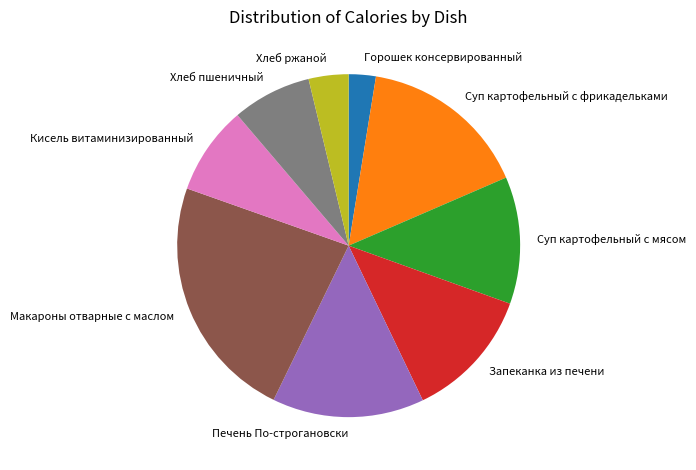

Is Печень По-строгановски the majority of the pie?

No